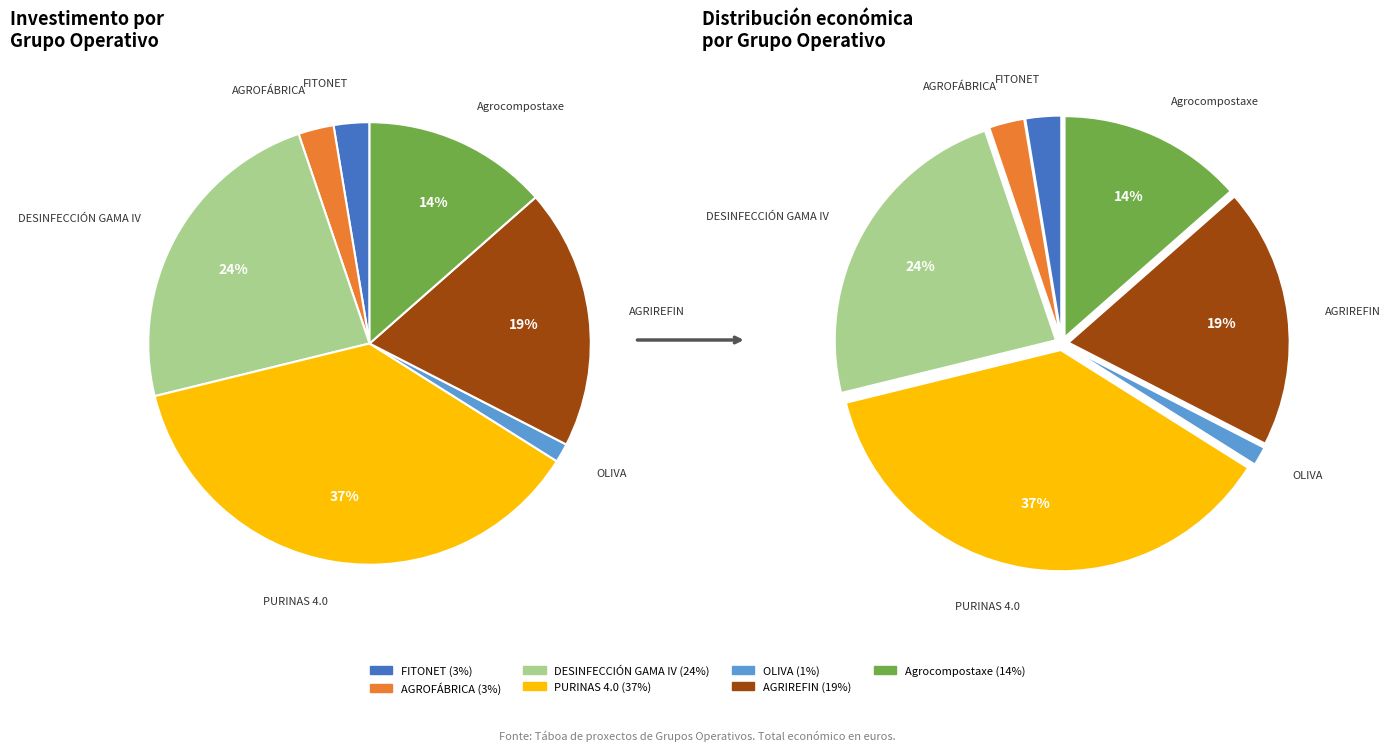

How many slices are in this pie chart?

7